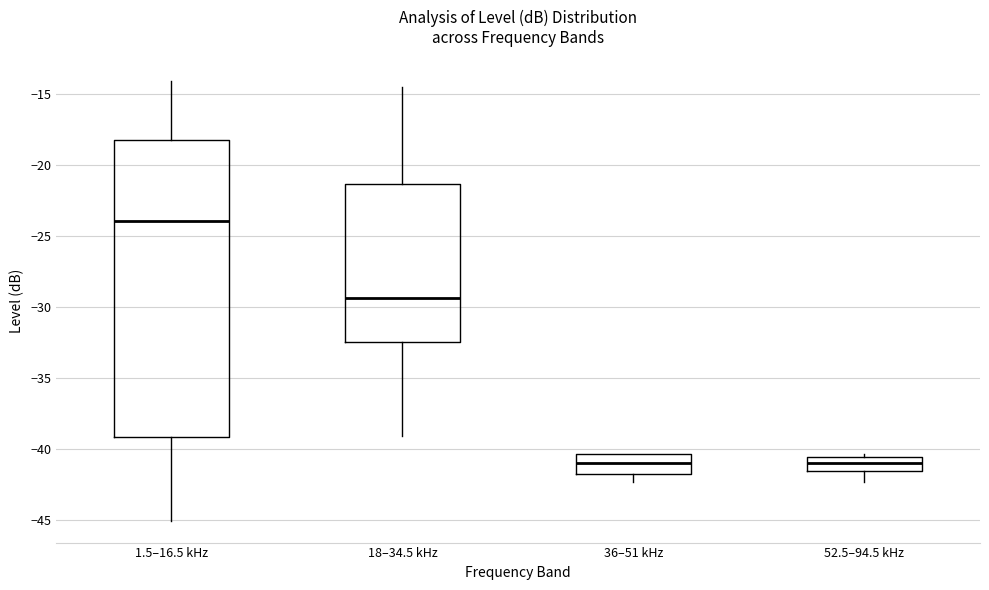

Which box is the tallest, from its lower edge to its upper edge?

1.5–16.5 kHz